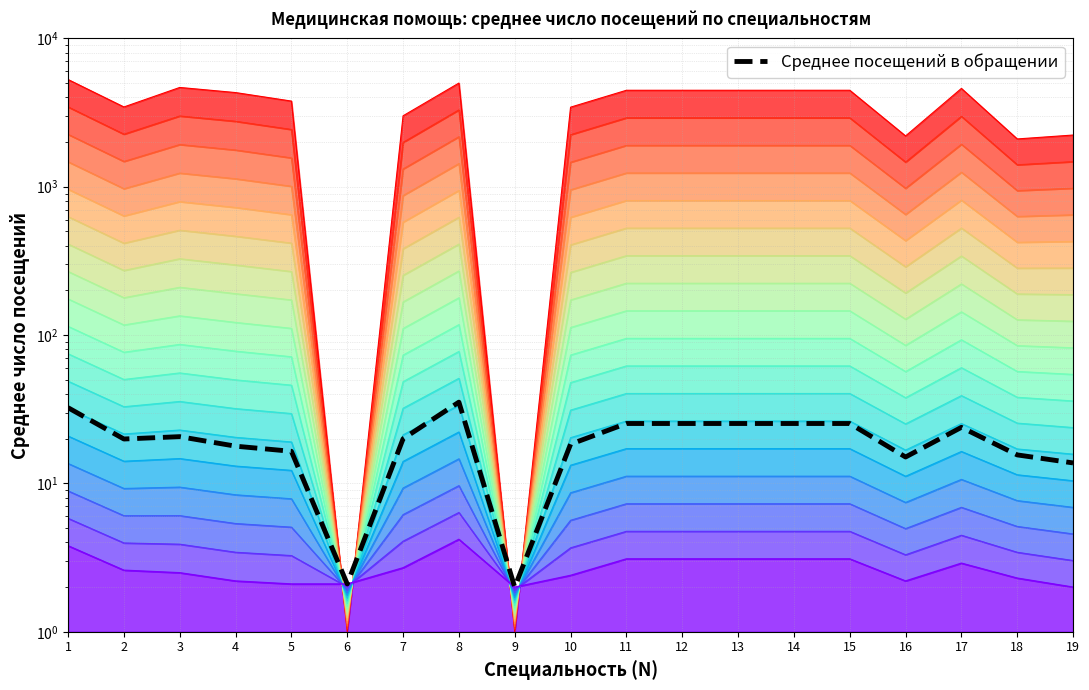

True or false: the data shows 35.3 at 8.

True